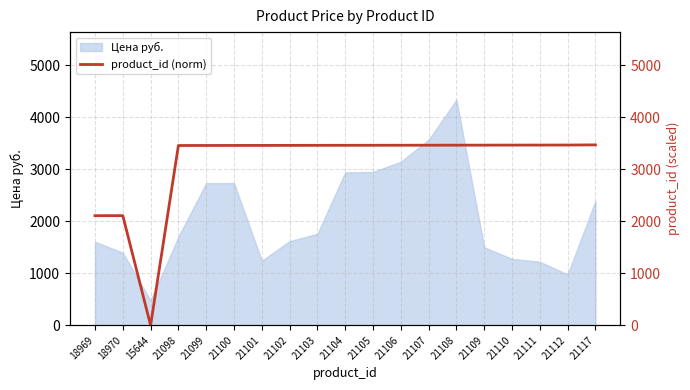

Reading left to right, what are all the values shown in this chart?

2109.3	2110.0	0.0	3459.9	3460.6	3461.2	3461.8	3462.5	3463.1	3463.8	3464.4	3465.0	3465.7	3466.3	3466.9	3467.6	3468.2	3468.8	3472.0